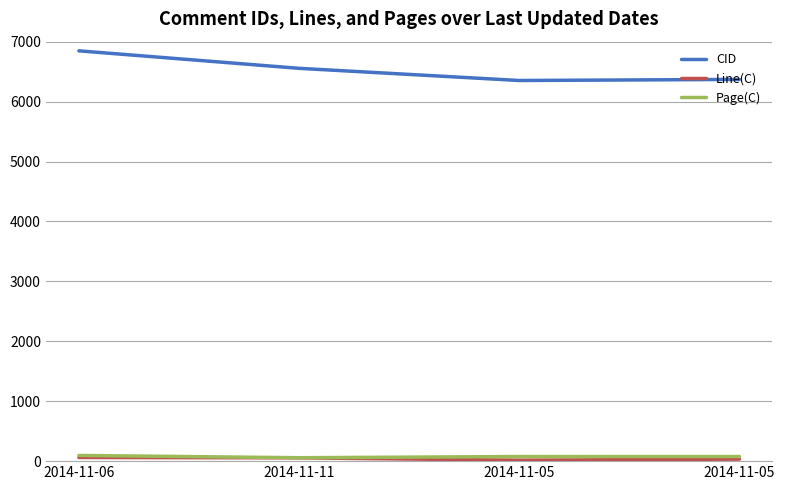

How many series are shown in this chart?

3